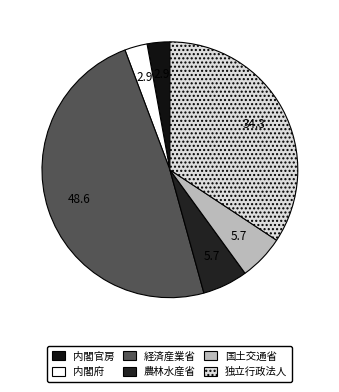

How many slices are in this pie chart?

6